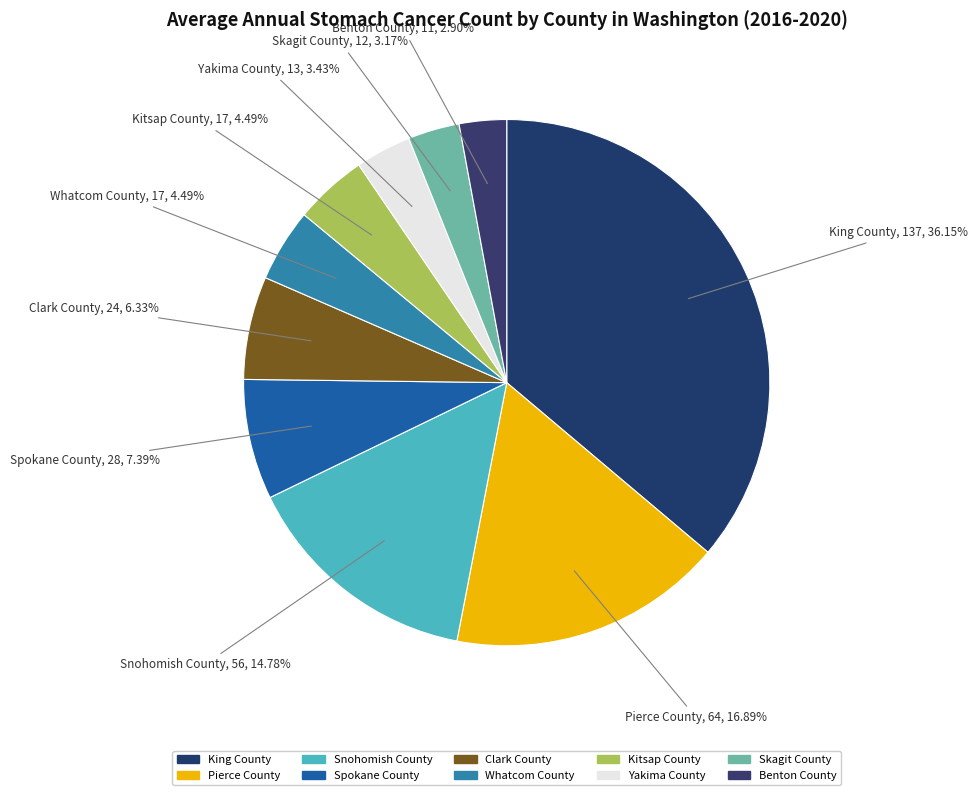

Combined, do Kitsap County and King County account for over 50%?

No